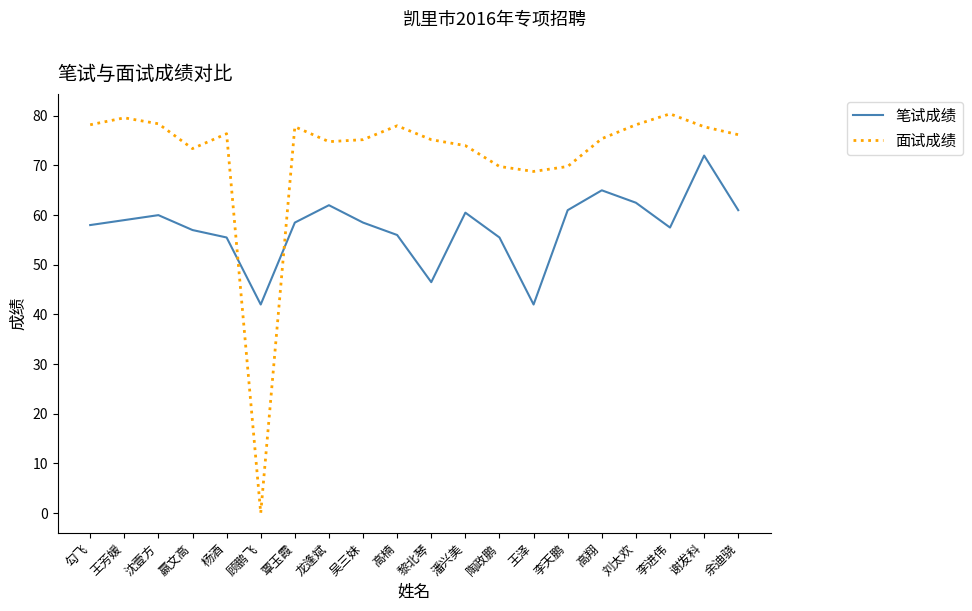

Which series has the largest total across all categories?

面试成绩